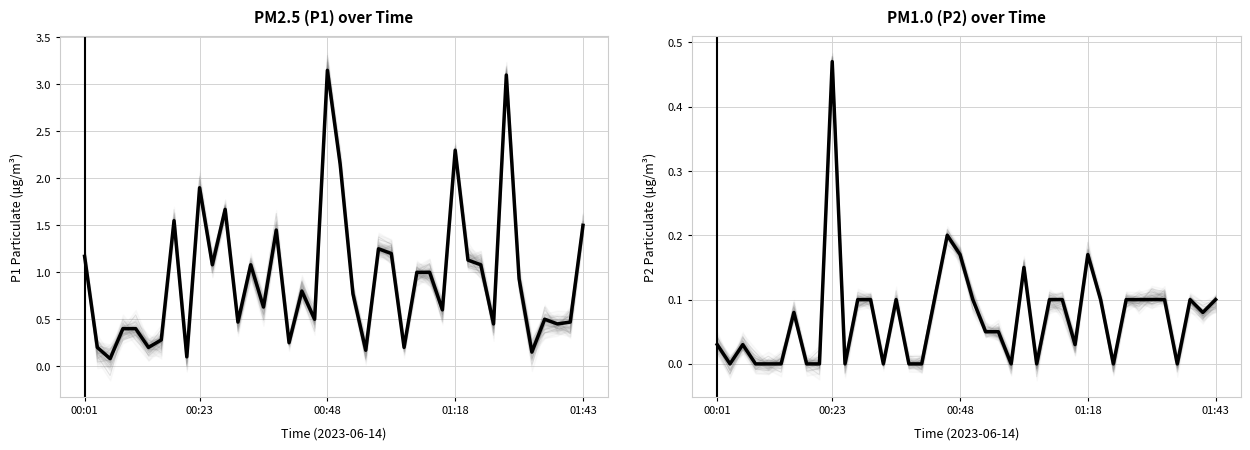

How many interior local peaks does the P1 series have?

11